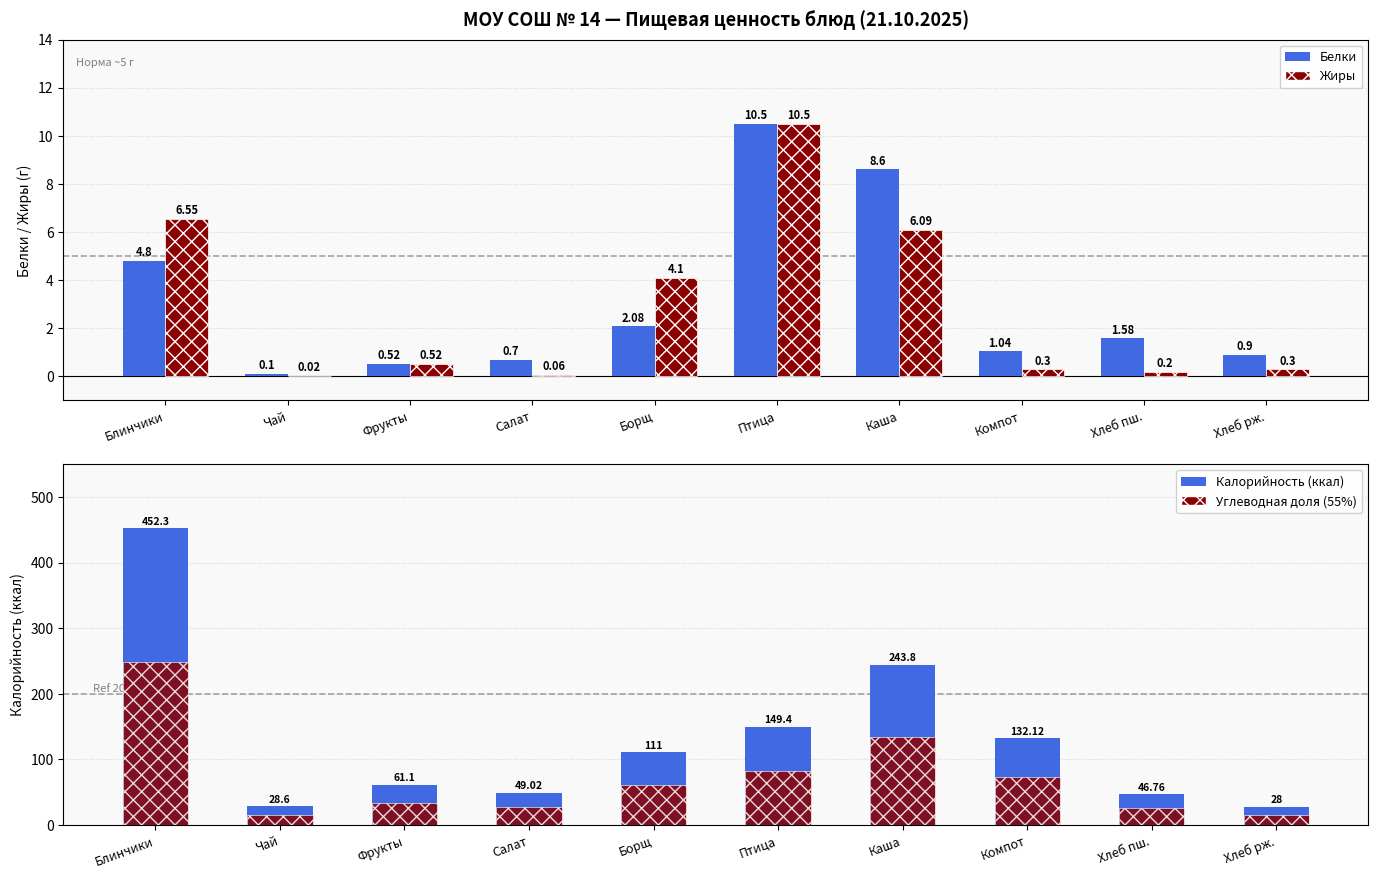

Which series has the largest total across all categories?

Калорийность